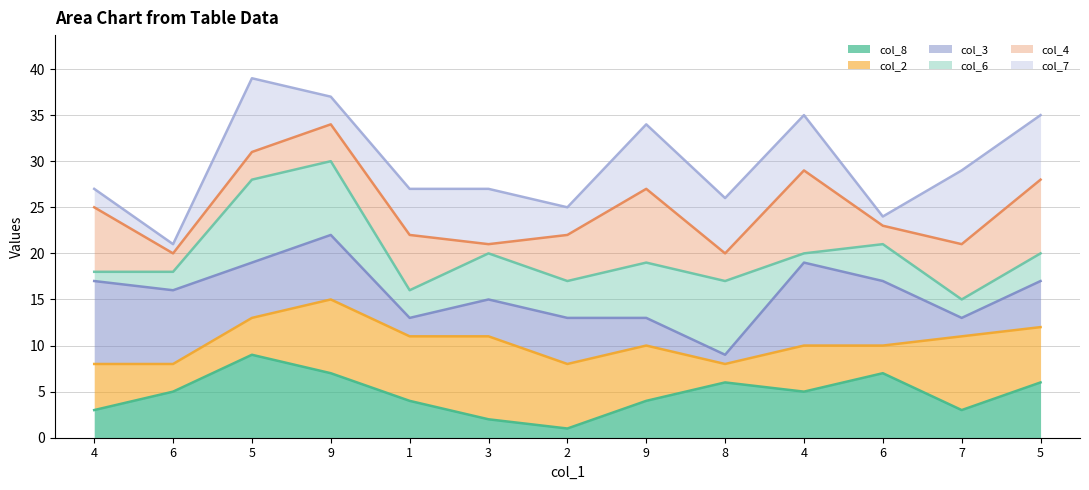

Where is col_4 line nearest to the value 27?

9